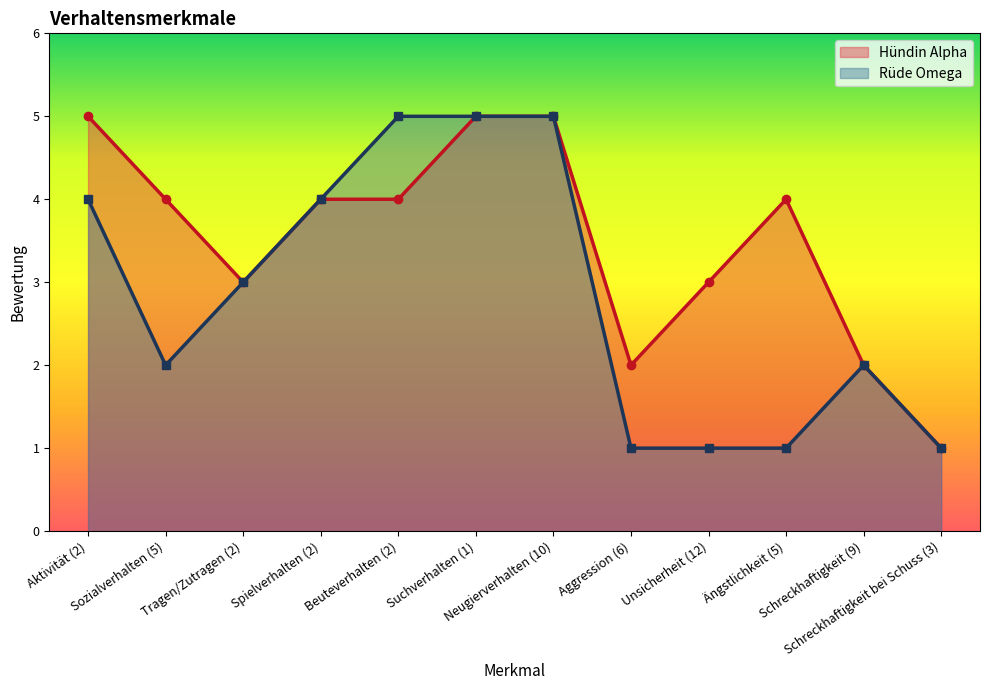

Which series has the largest total across all categories?

Hündin Alpha